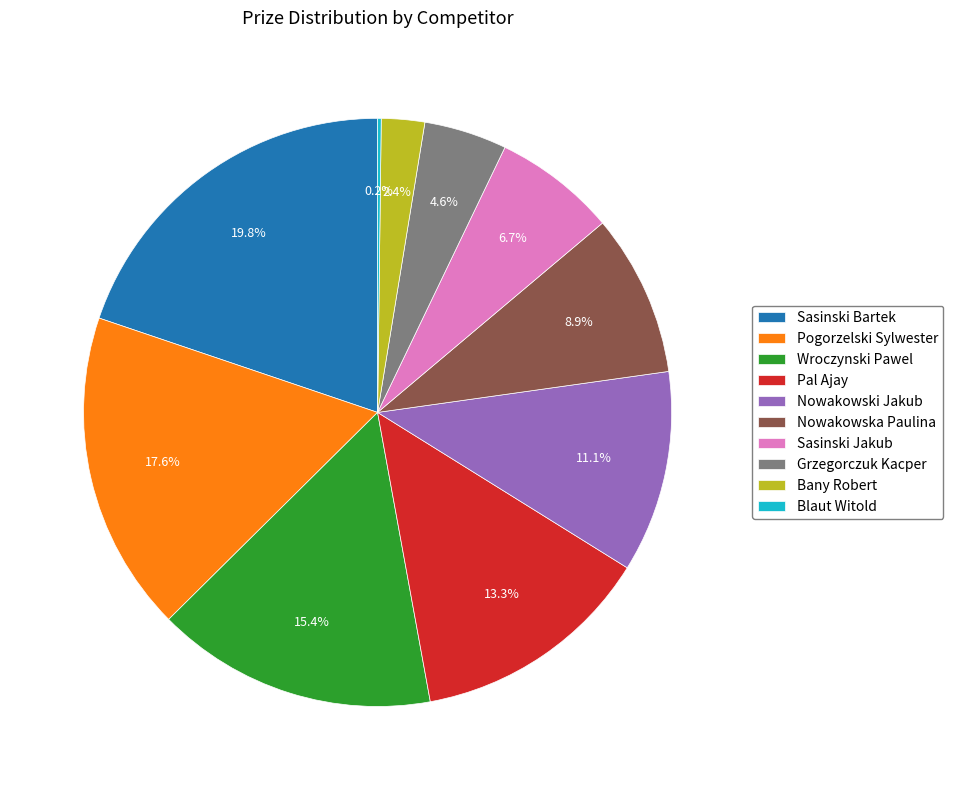

What percentage is NOT represented by Sasinski Jakub?

93.3%